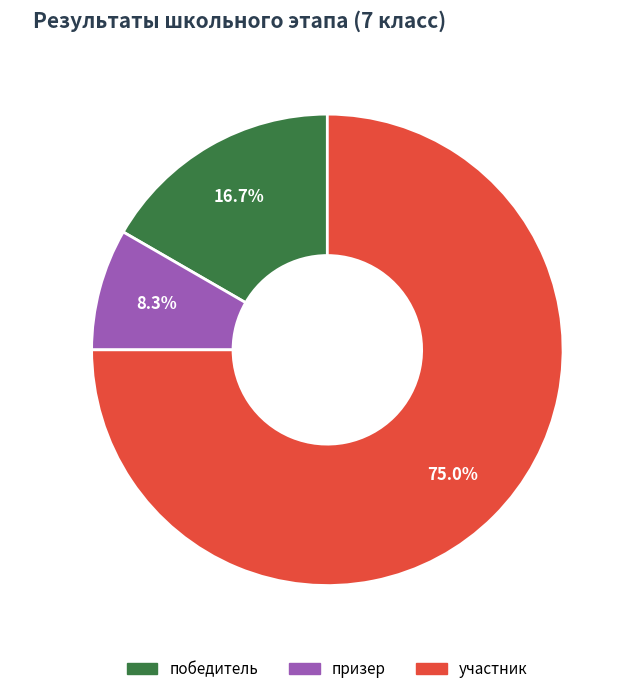

Between участник and призер, which is larger?

участник